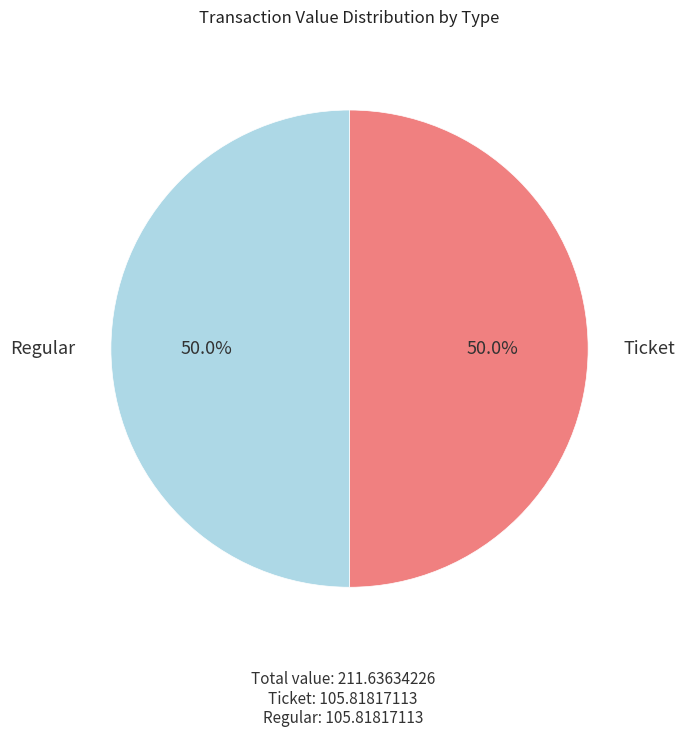

Count the number of slices in the pie.

2